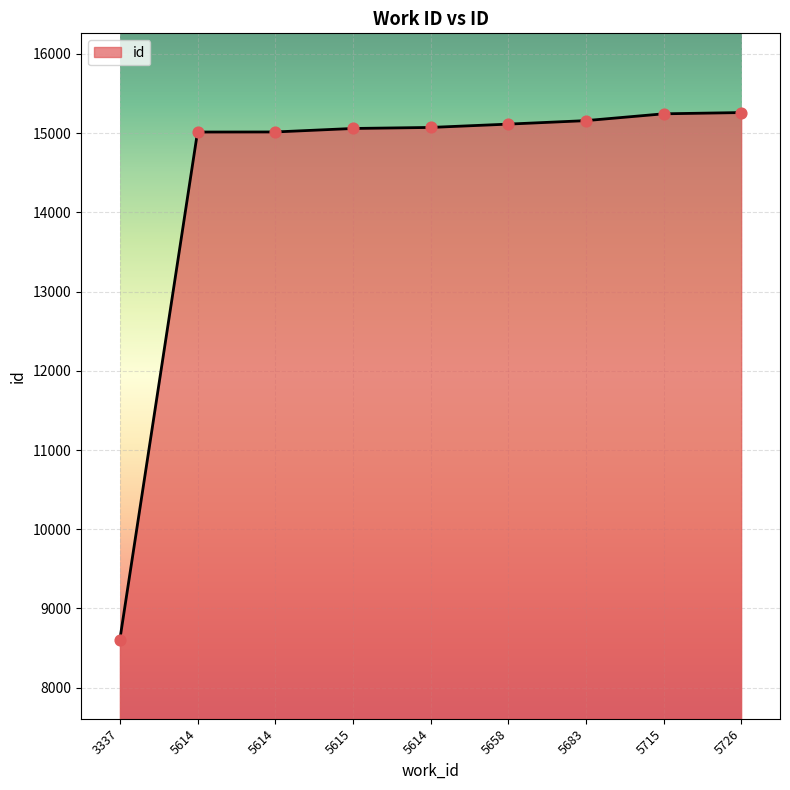

Approximately how many times larger is the value at 3337 compared to 5614?

0.6